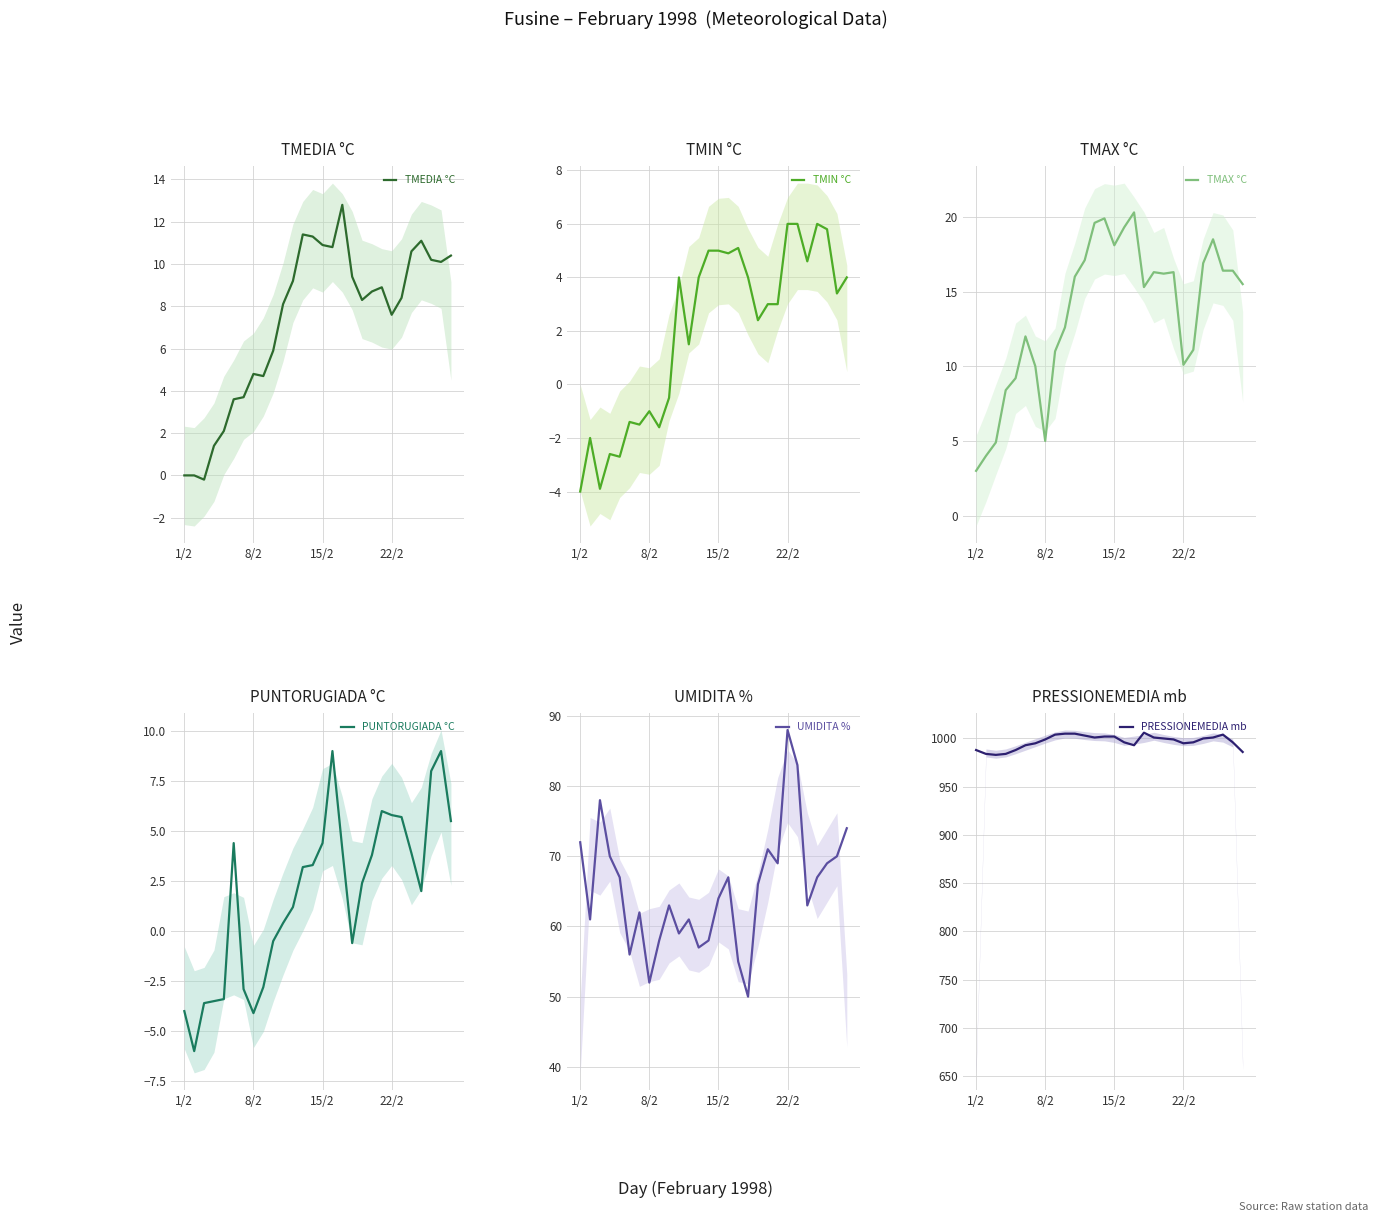

What is the average value of the TMEDIA °C series?

7.3